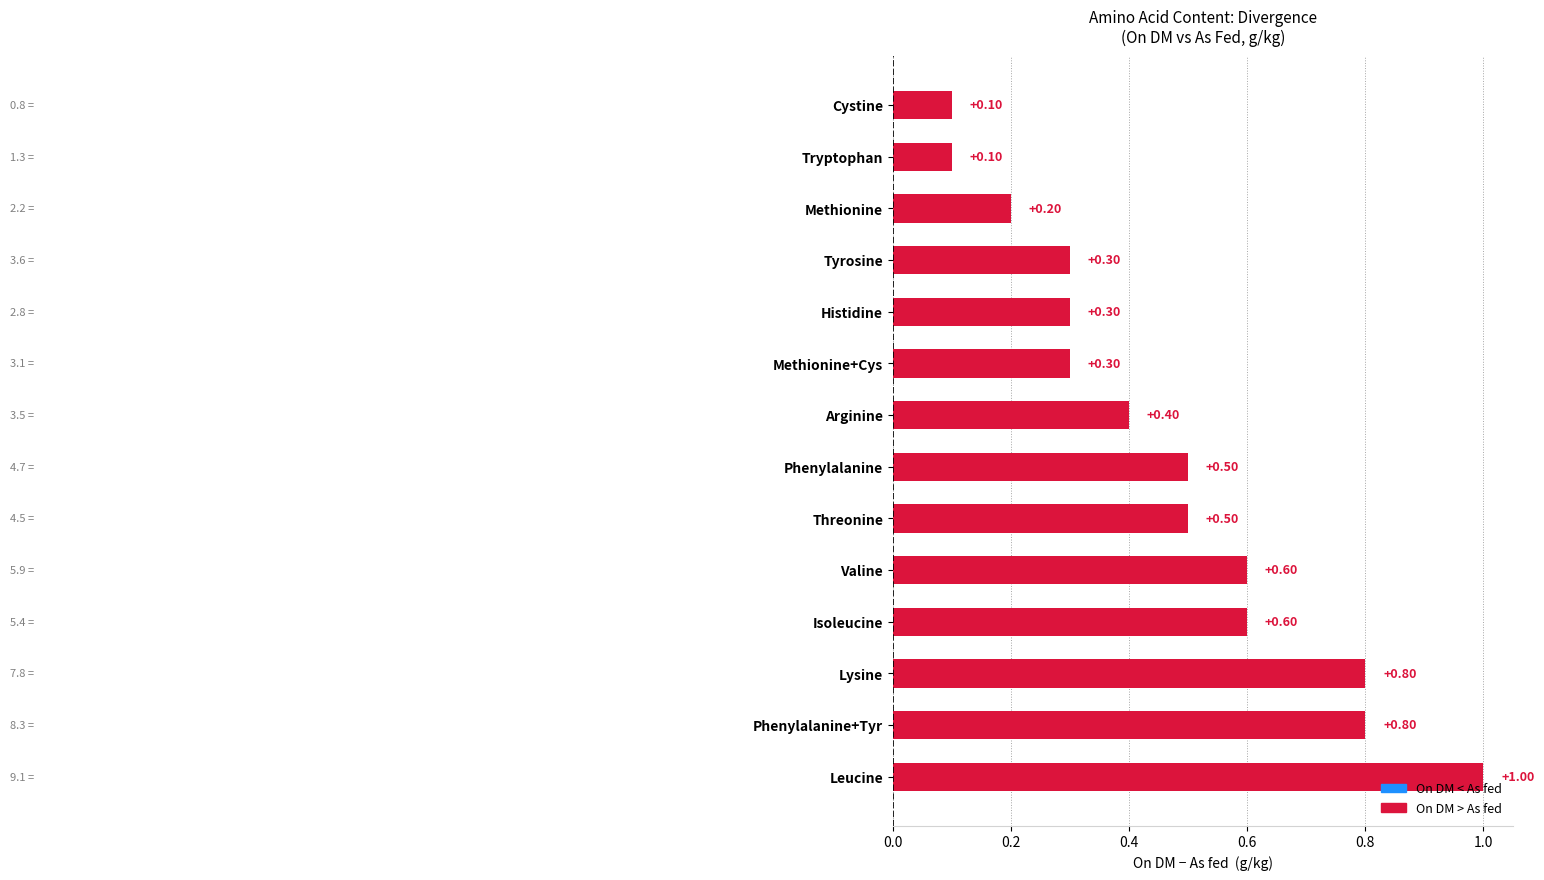

Which has a higher value, Cystine or Tyrosine?

Tyrosine